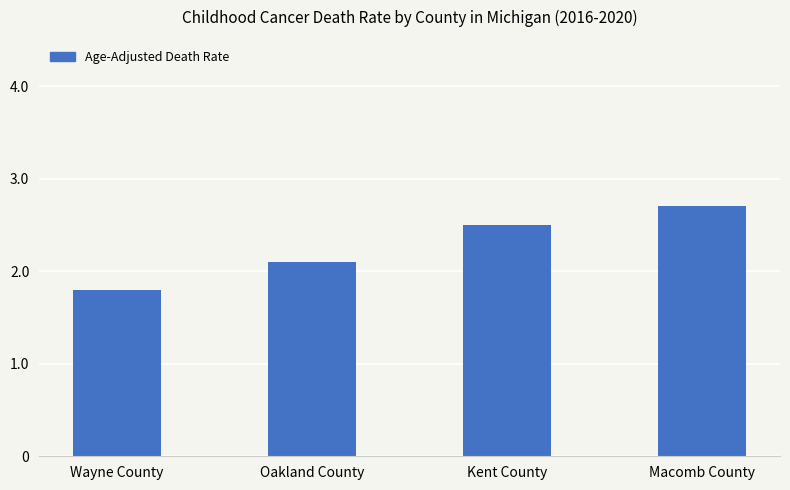

List the labels in order of value, largest first.

Macomb County, Kent County, Oakland County, Wayne County